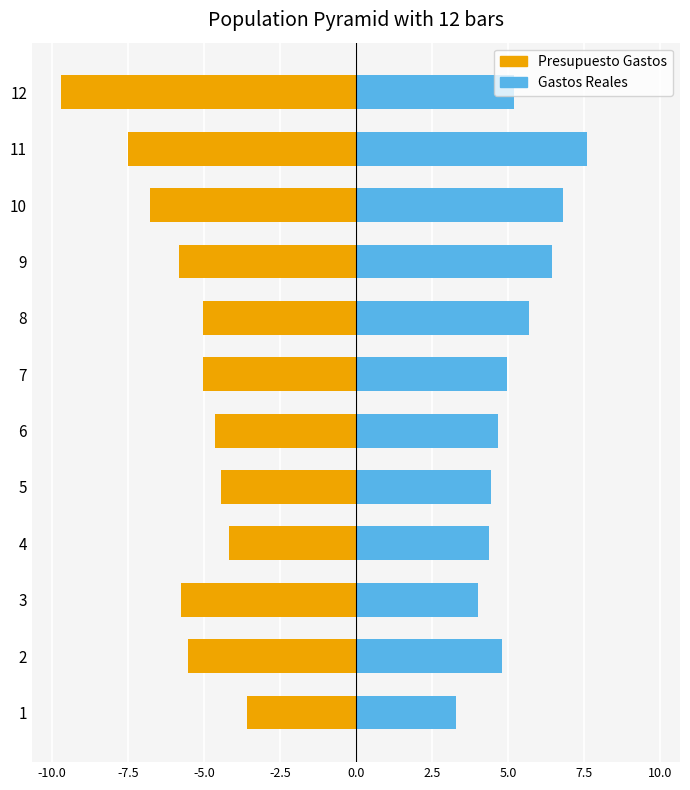

Between 3 and 4, which series saw the biggest shift?

Presupuesto Gastos